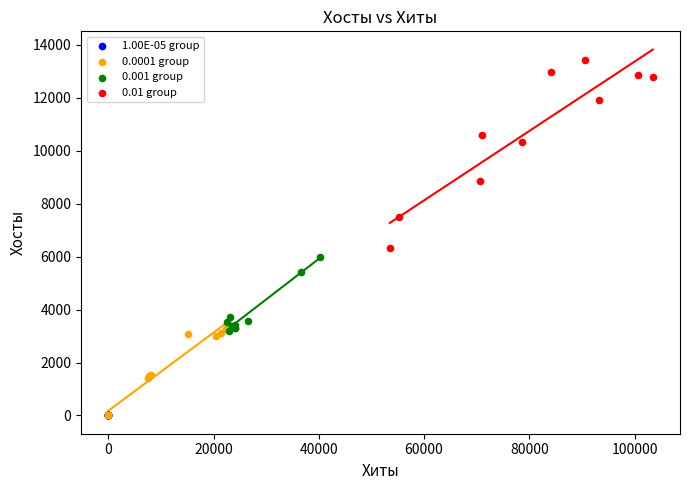

Which series has the widest spread of Y values?

0.01 group